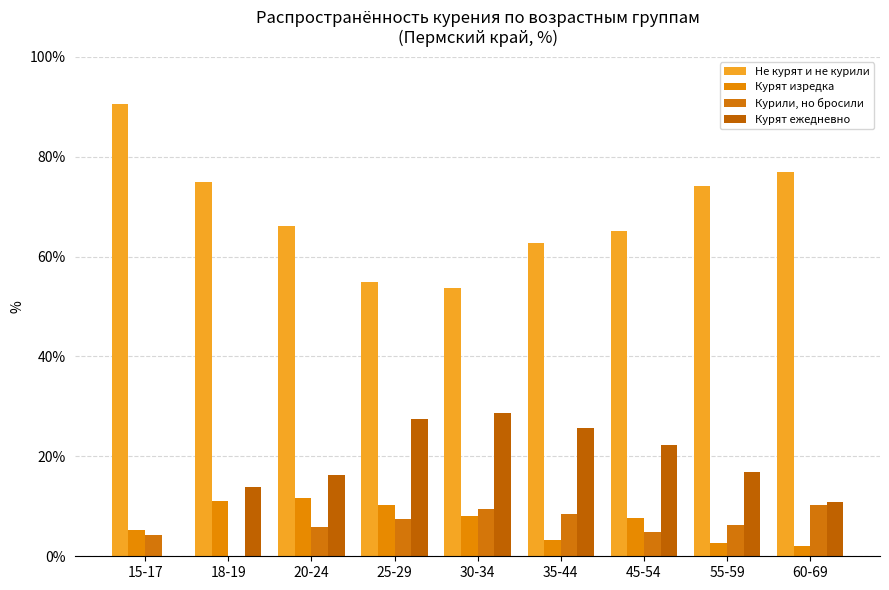

Is it true that Не курят и не курили equals 122.8 at 55-59?

False